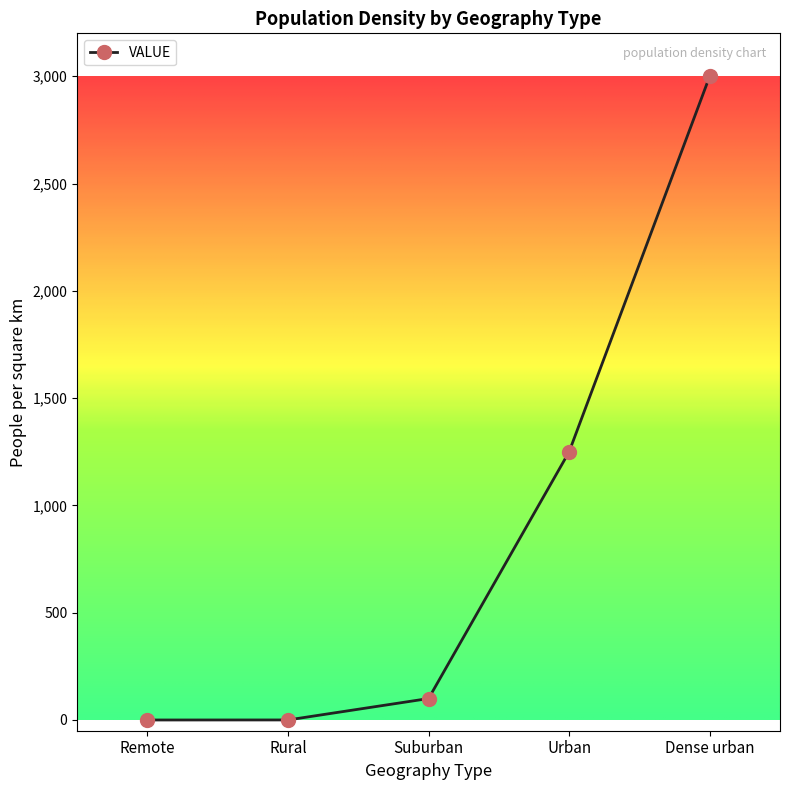

What is the average value?

870.0